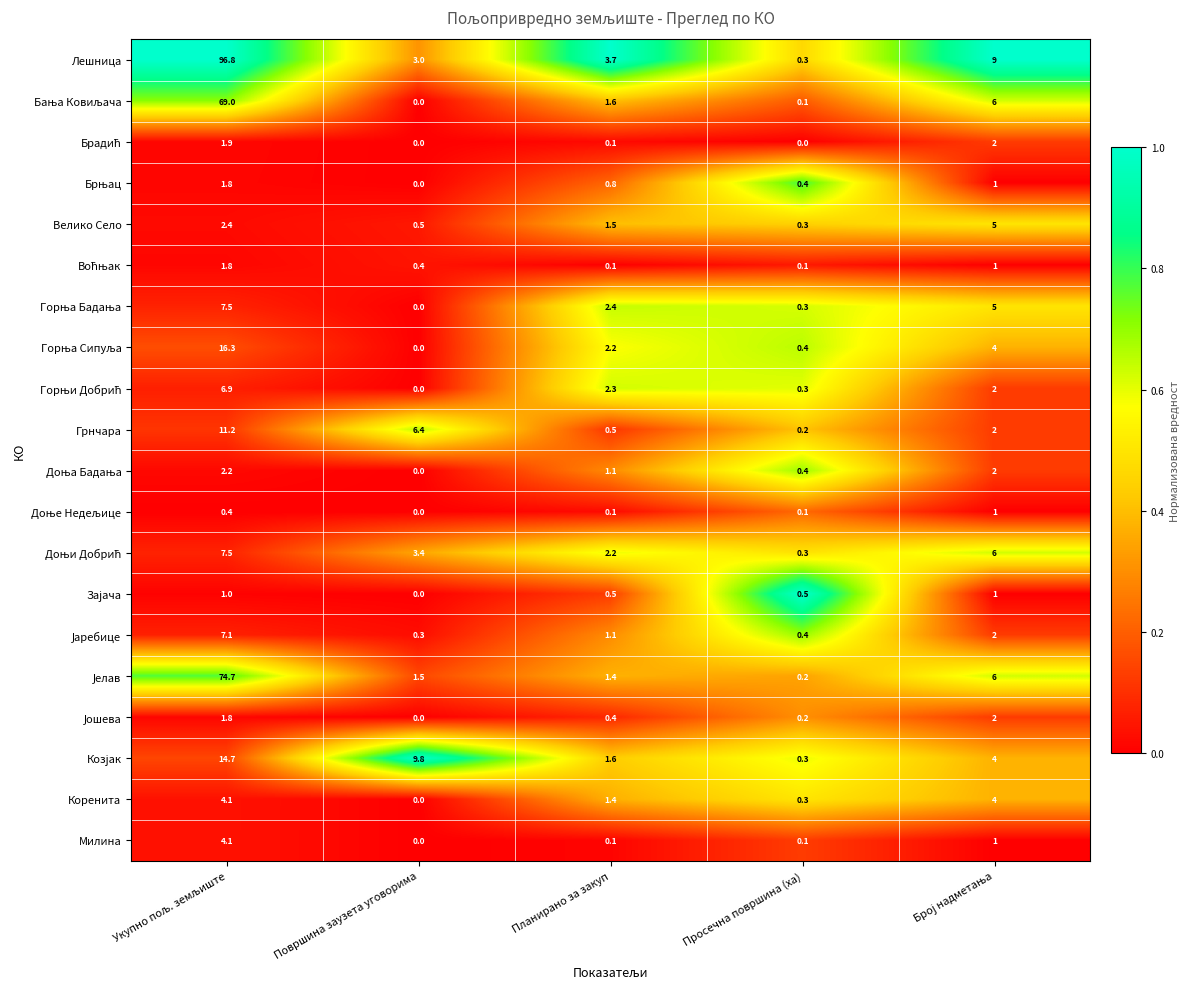

Which series has the largest range (max minus min)?

Лешница